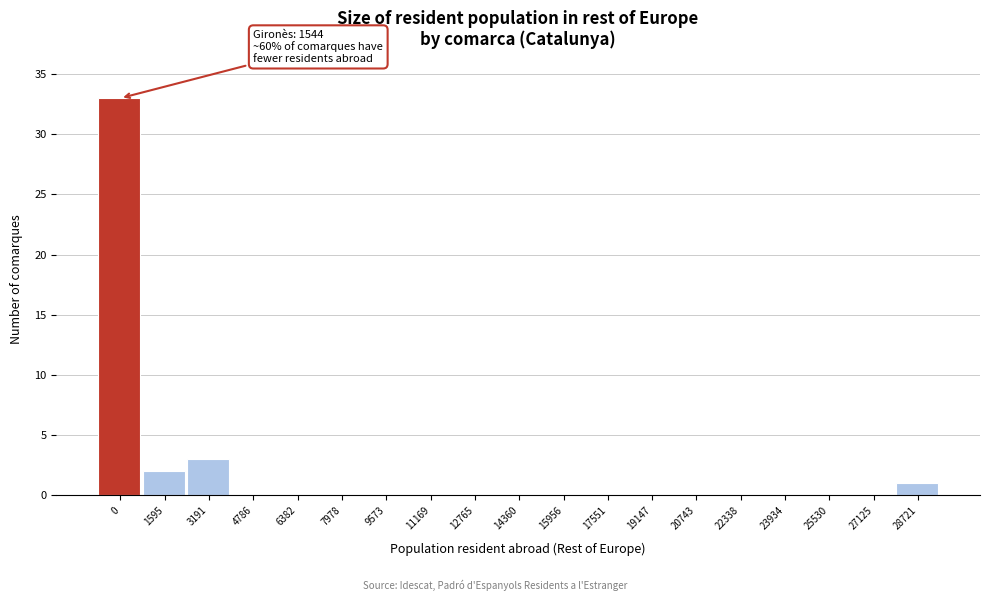

Reading left to right, what are all the values shown in this chart?

0=33	1595=2	3191=3	4786=0	6382=0	7978=0	9573=0	11169=0	12765=0	14360=0	15956=0	17551=0	19147=0	20743=0	22338=0	23934=0	25530=0	27125=0	28721=1